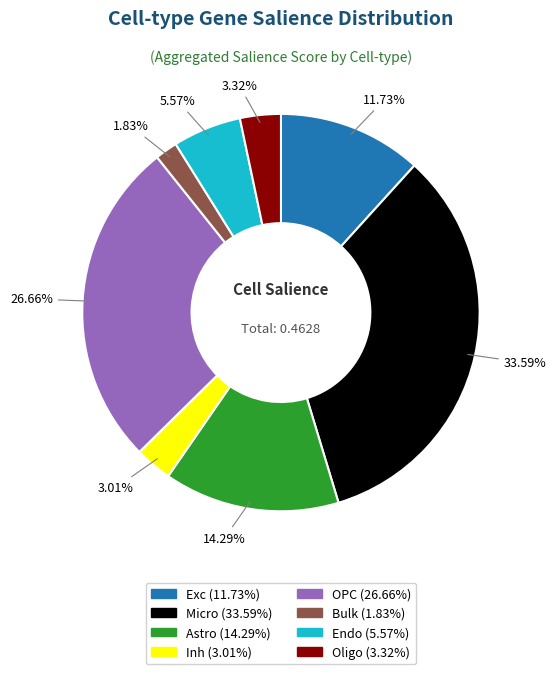

To the nearest percent, what is the difference between the largest and smallest slice percentages?

32%